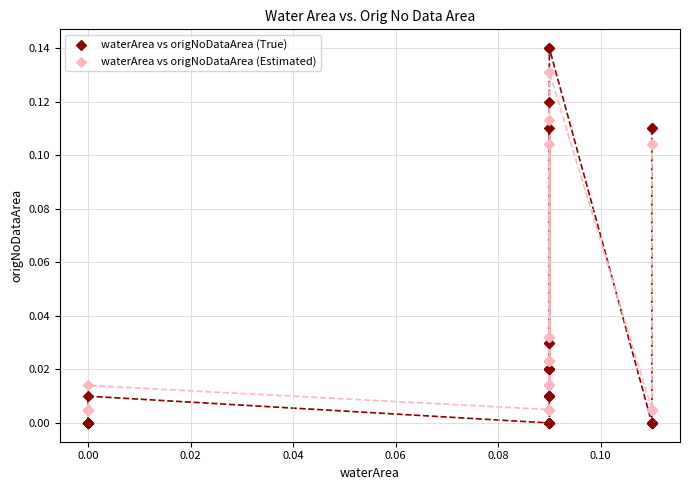

Which series reaches the maximum Y coordinate?

waterArea vs origNoDataArea (True)